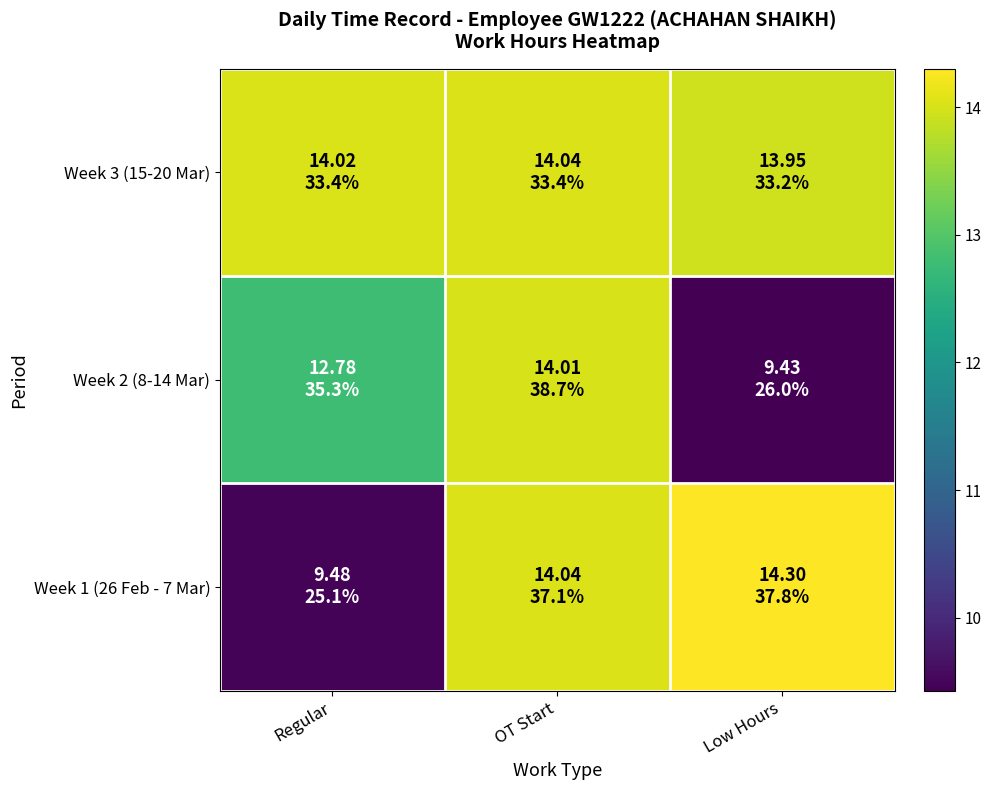

How many series are shown in this chart?

3